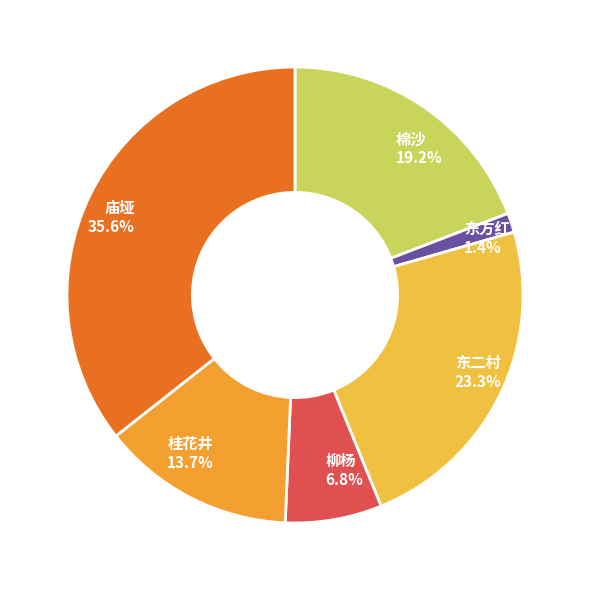

Which category has the smallest portion of the pie?

东方红